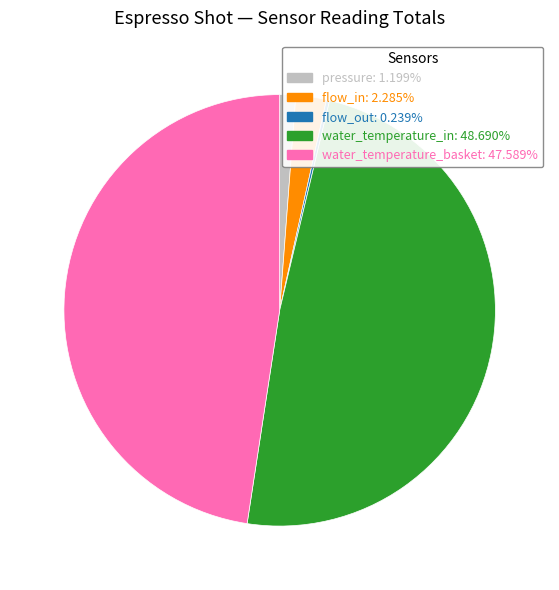

Does pressure represent more than half of the total?

No